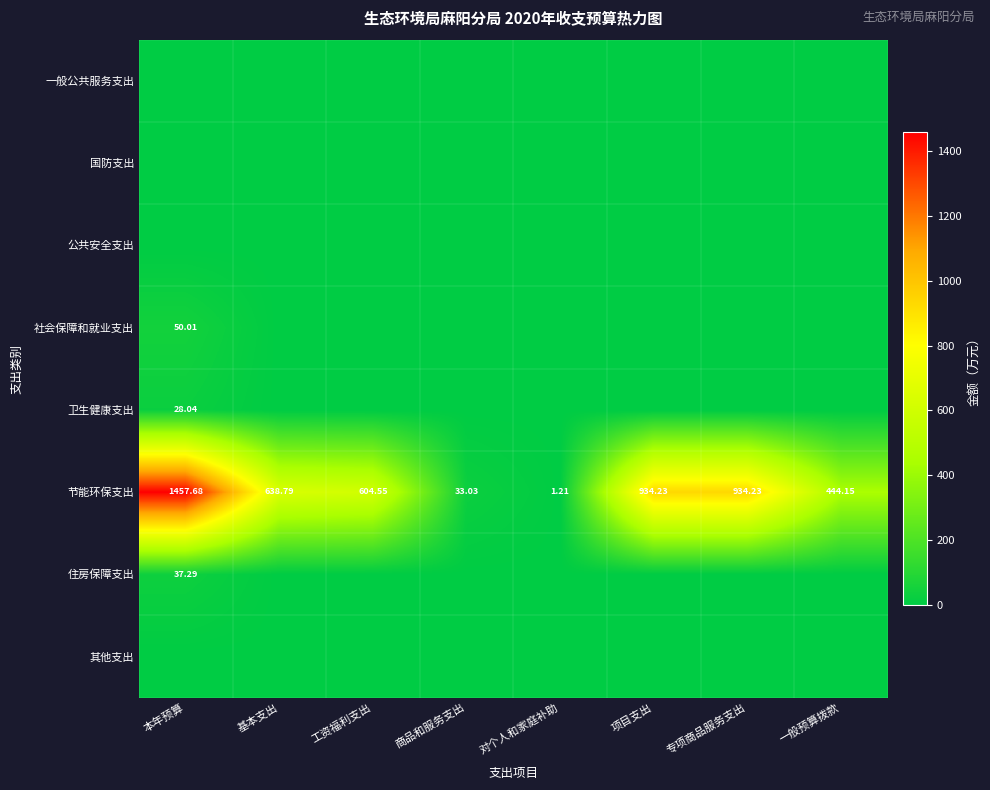

At which label is 节能环保支出 closest to 729?

基本支出